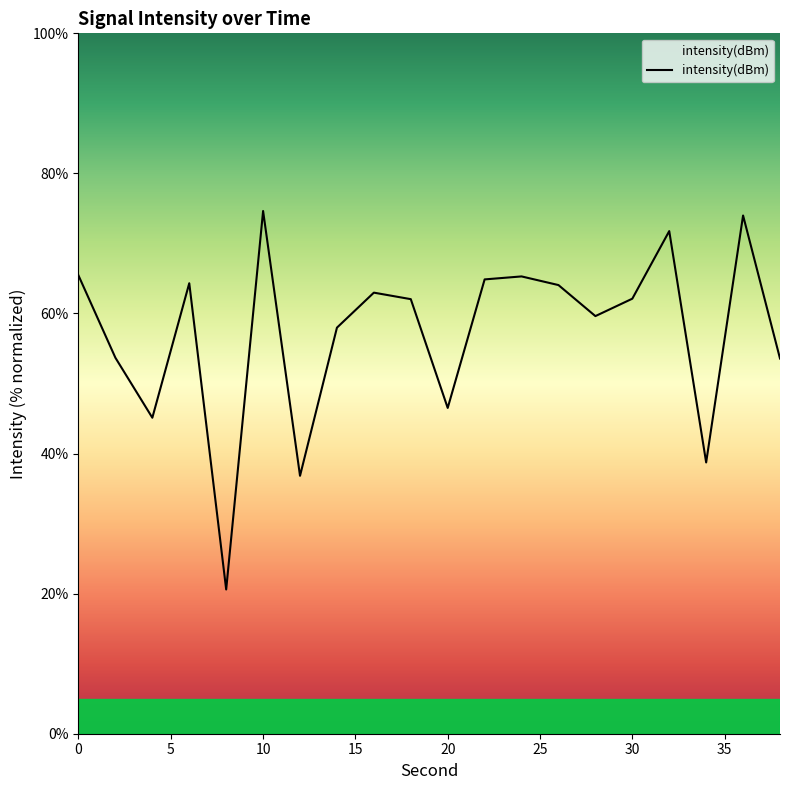

What is the minimum value shown in the chart?

20.6